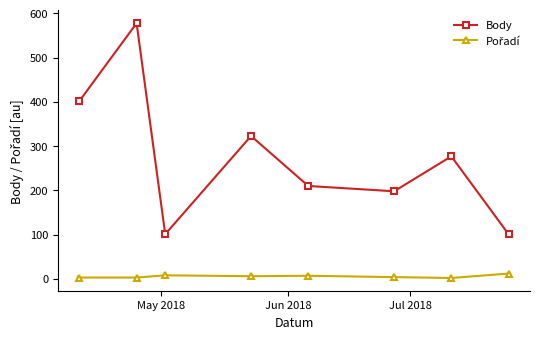

At how many categories does at least one series exceed 270?

4